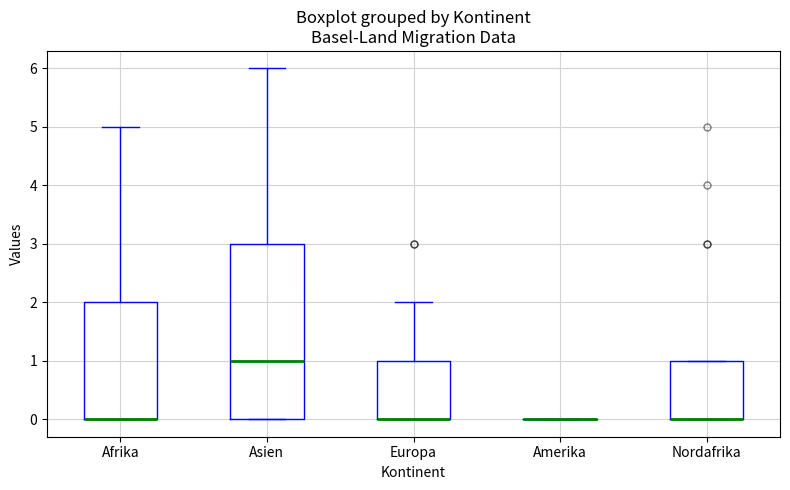

Reading left to right, transcribe this box plot: for each box, give where its median line is, the range the box spans, and where its two whiskers end, as read against the y-axis. The values are not printed on the chart, so give them approximately, as read against the axis.

Afrika: median 0 (drawn on the box's lower edge), box 0 to 2, whiskers 0 to 5
Asien: median 1, box 0 to 3, whiskers 0 to 6
Europa: median 0 (drawn on the box's lower edge), box 0 to 1, whiskers 0 to 2
Amerika: box collapsed to a line at 0, whiskers 0 to 0
Nordafrika: median 0 (drawn on the box's lower edge), box 0 to 1, whiskers 0 to 1